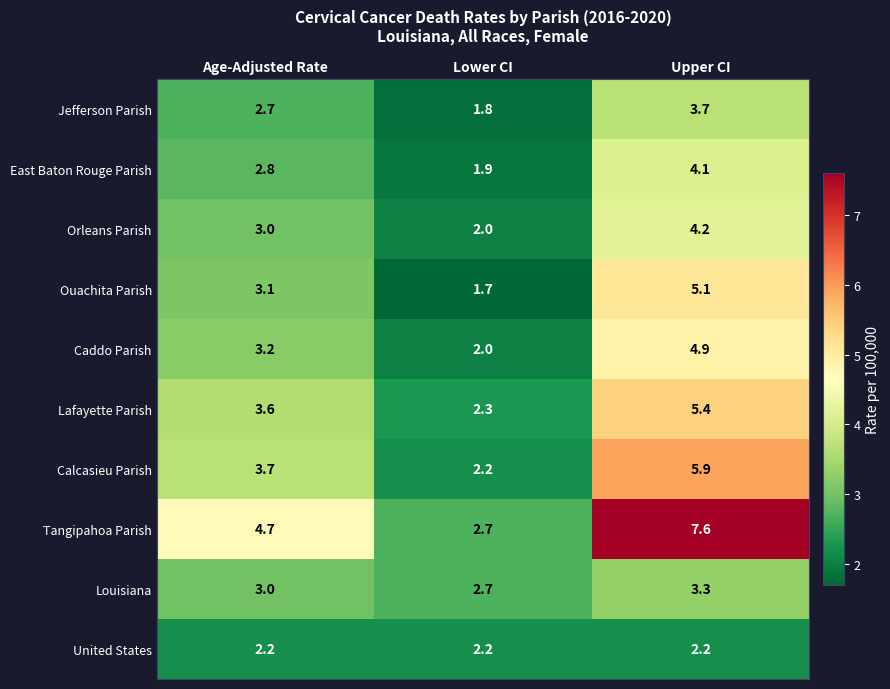

At which category does the chart reach its peak across all series?

Upper CI